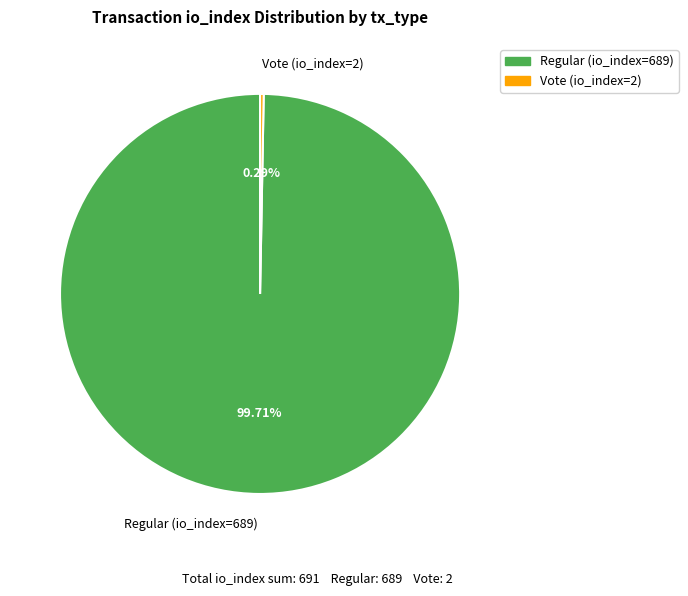

To the nearest percent, what is the average slice percentage?

50%